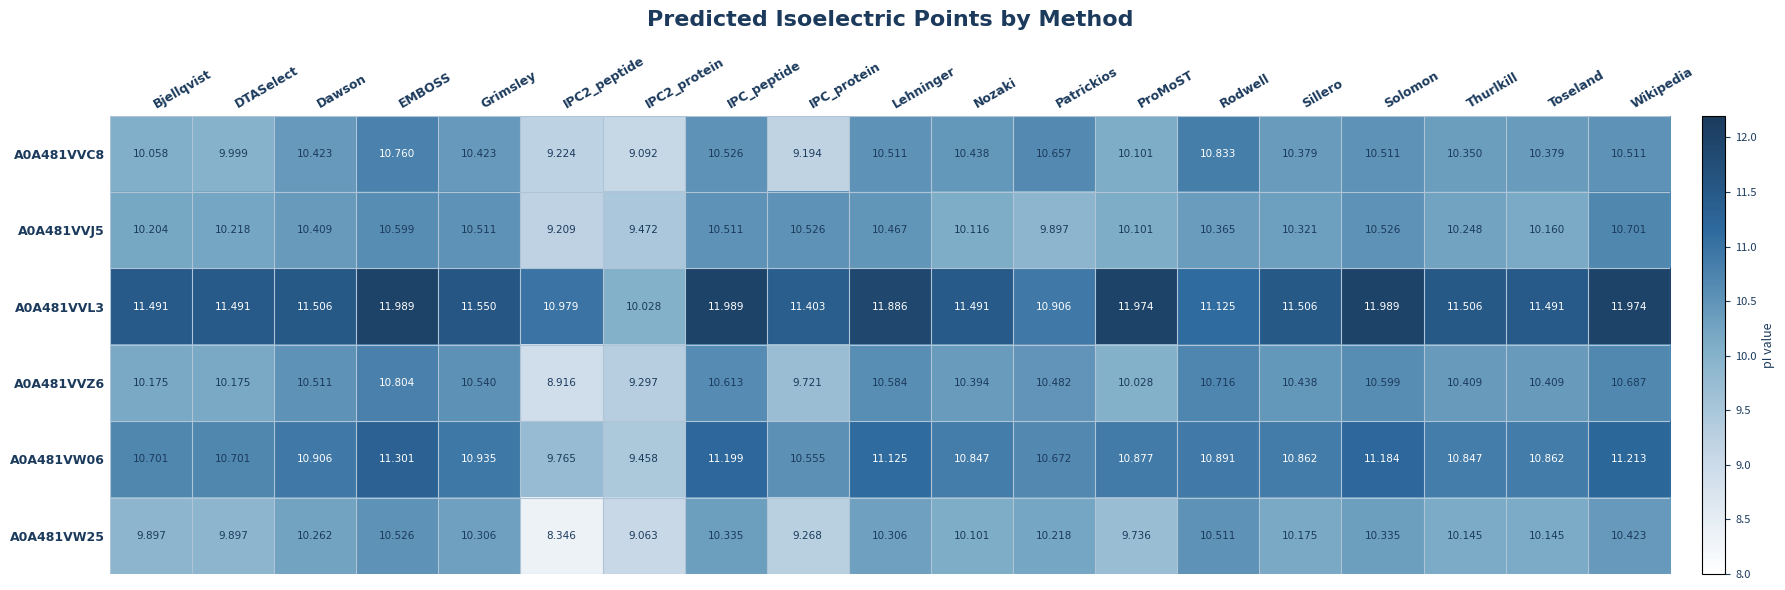

Is the value of A0A481VVZ6 at IPC2_protein greater than the value of A0A481VVL3 at Bjellqvist?

No